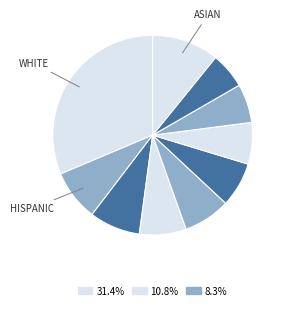

Count the number of slices in the pie.

10